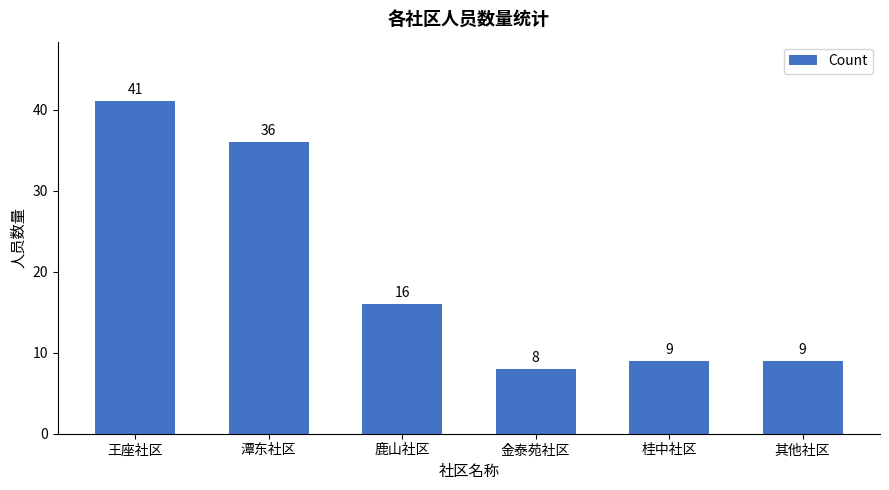

Is it true that the value at 桂中社区 is 9?

True